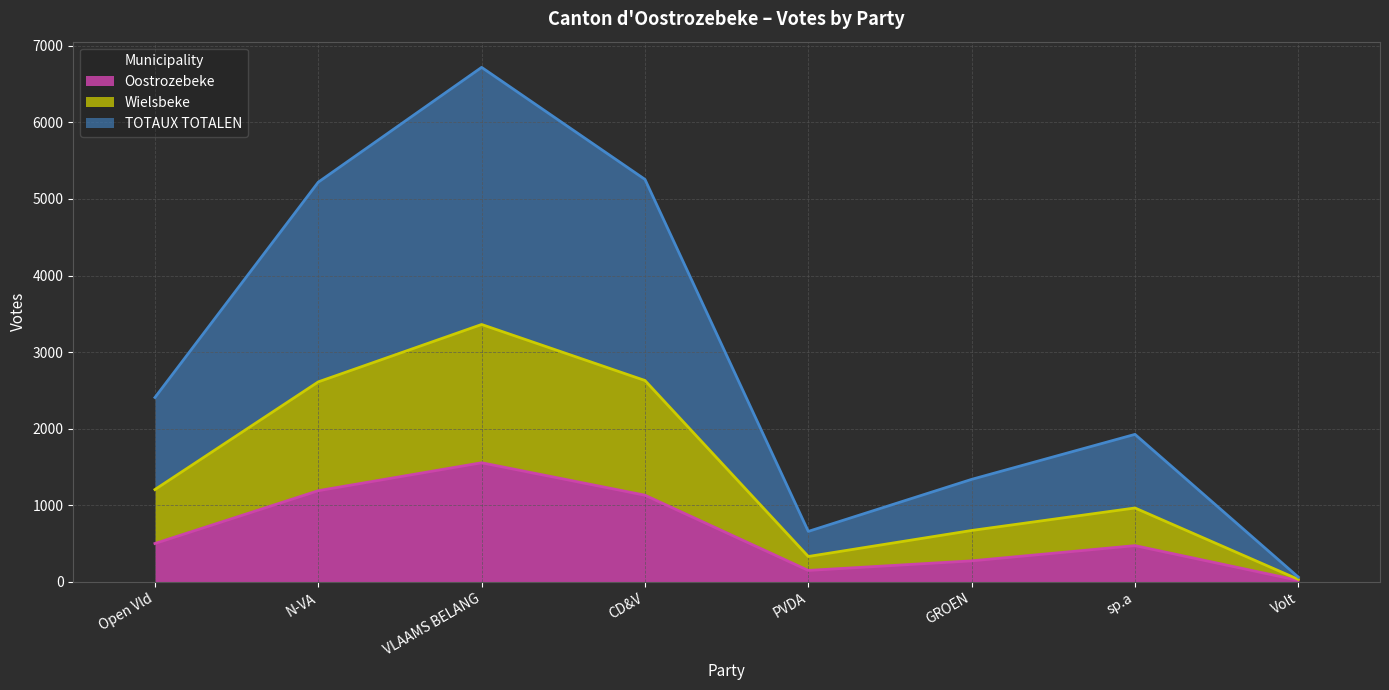

At which category does Wielsbeke reach its first local peak?

VLAAMS BELANG